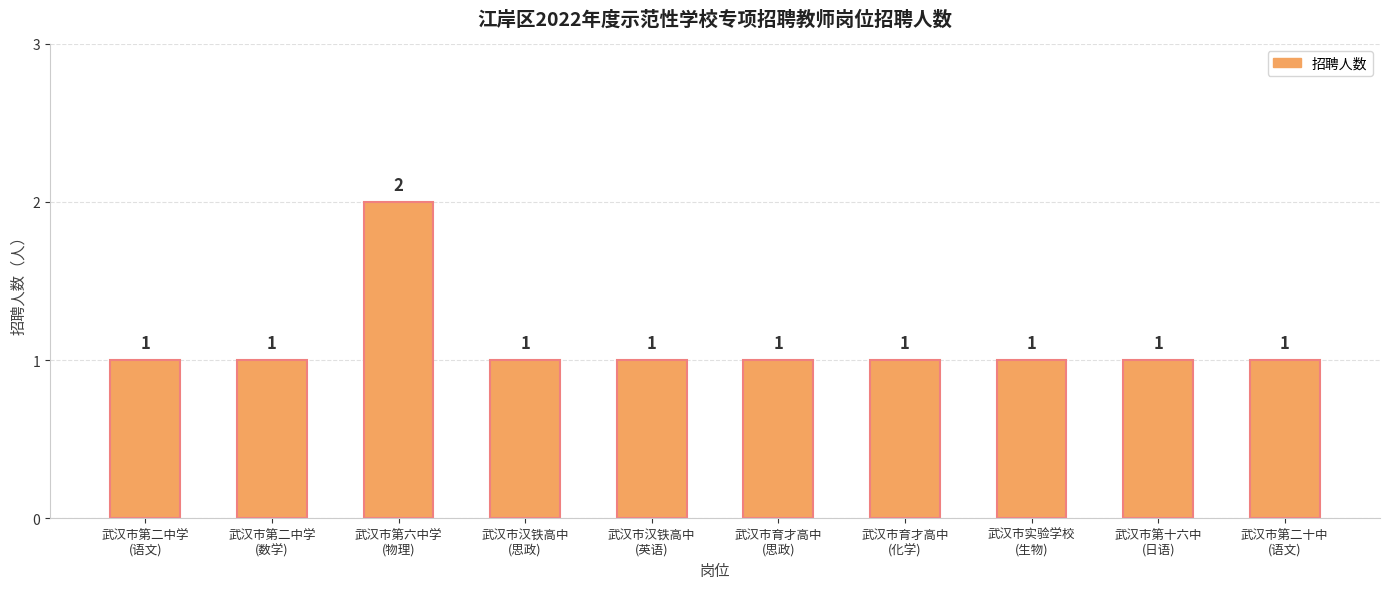

How many categories are shown in the chart?

10